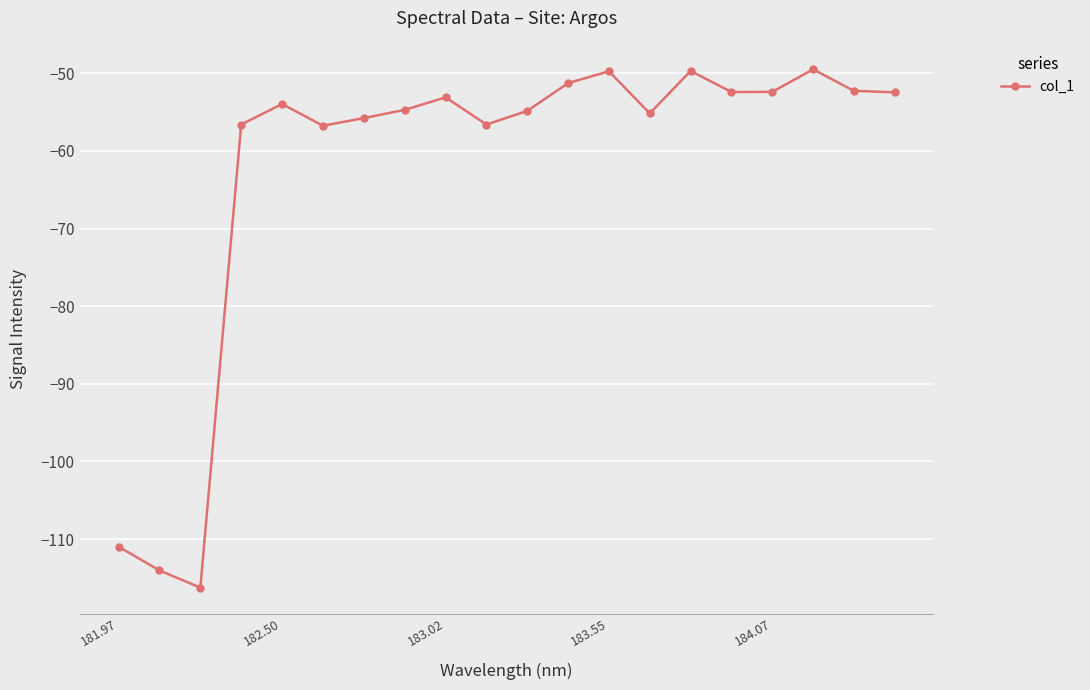

True or false: there are more than 1 points higher than both neighbors.

True